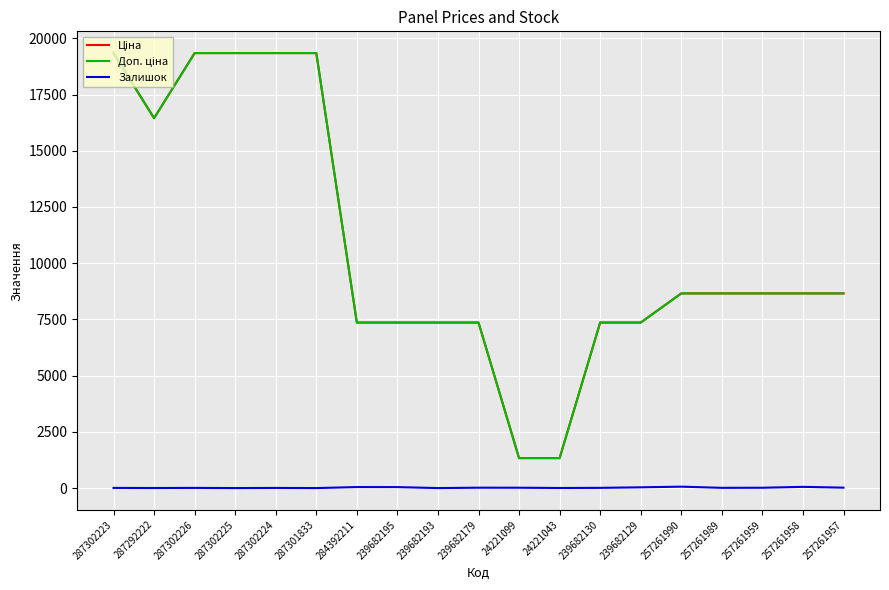

The Залишок series shows 0.0 at 287302225. True or false?

True